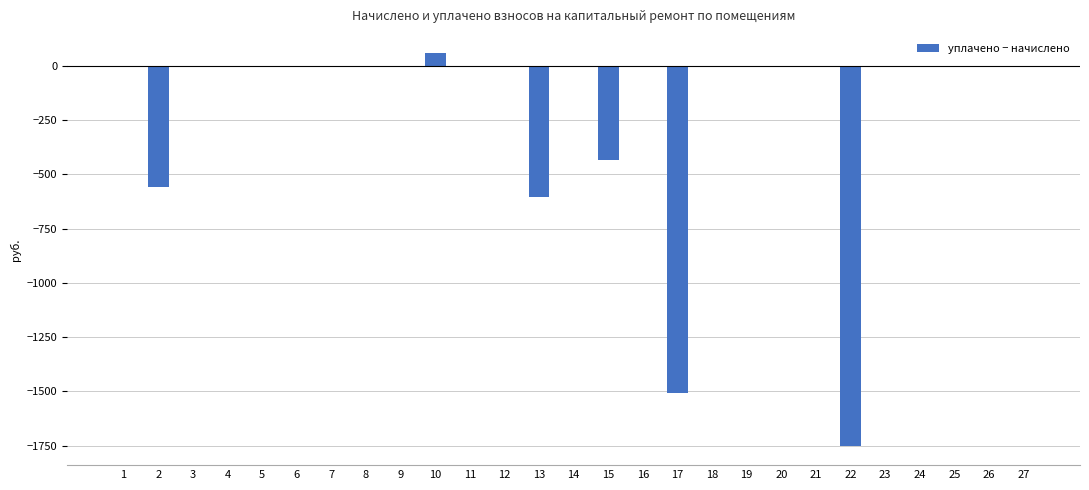

Where is the data nearest to the value -845?

13